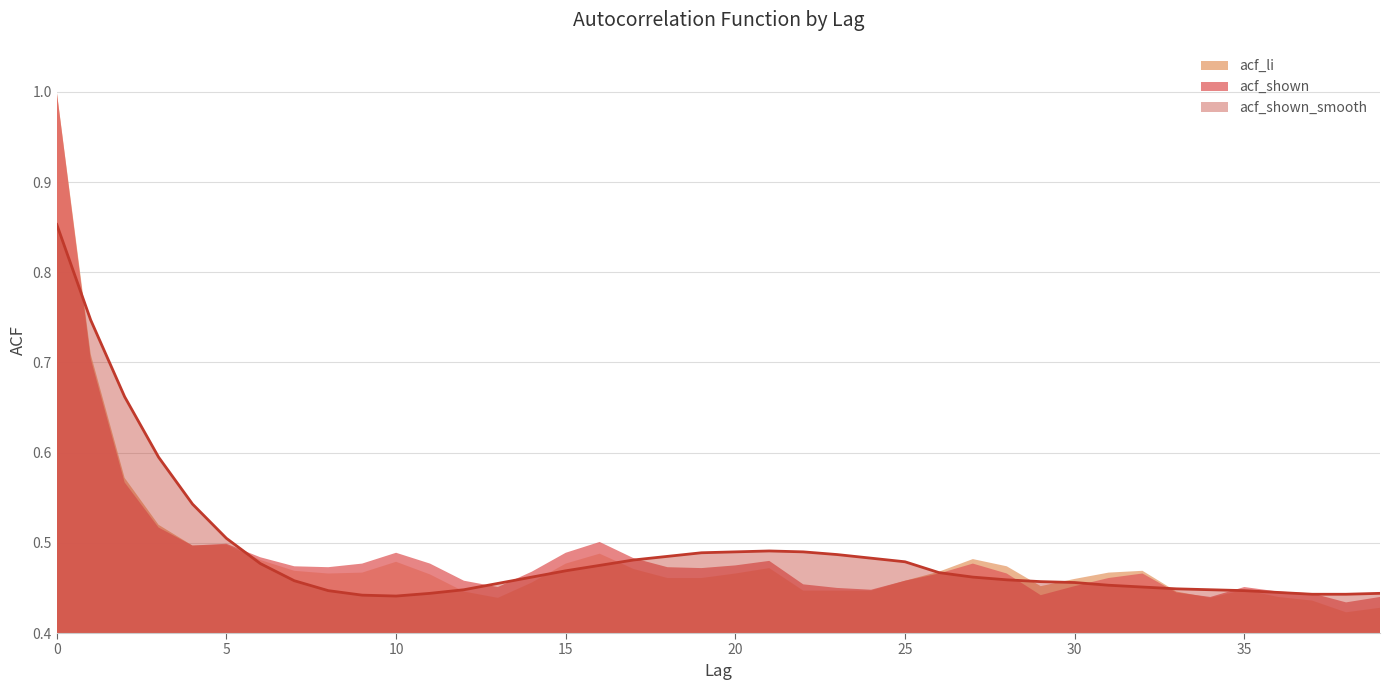

Count the acf_li values in the range 0 to 1.

40